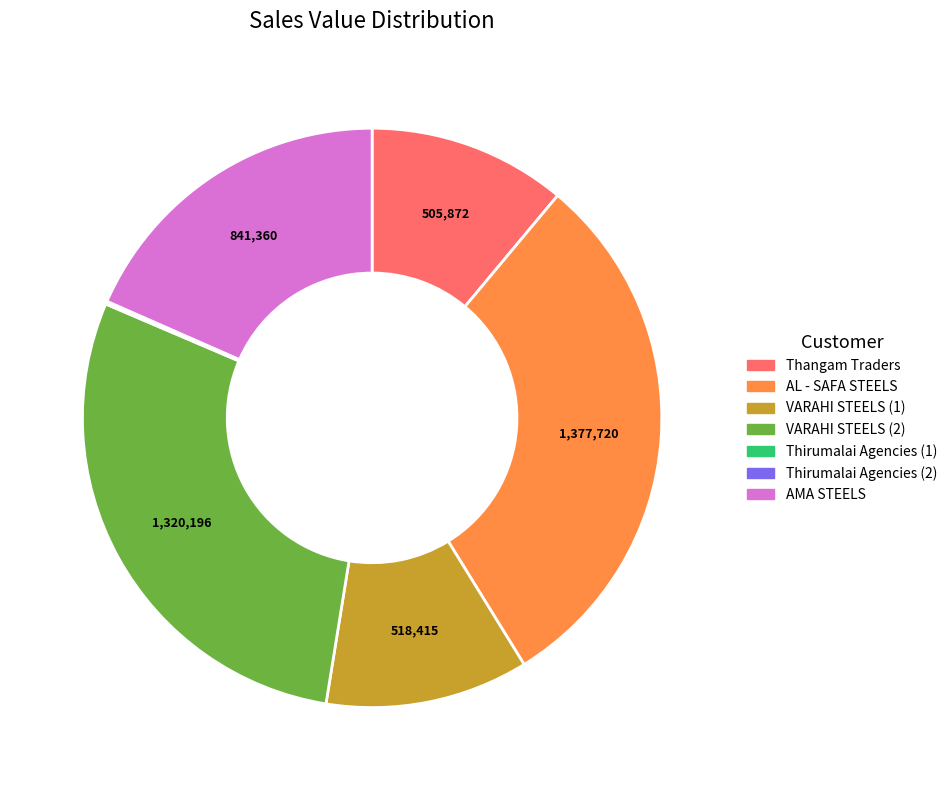

True or false: VARAHI STEELS (2) accounts for 20% of the total.

False